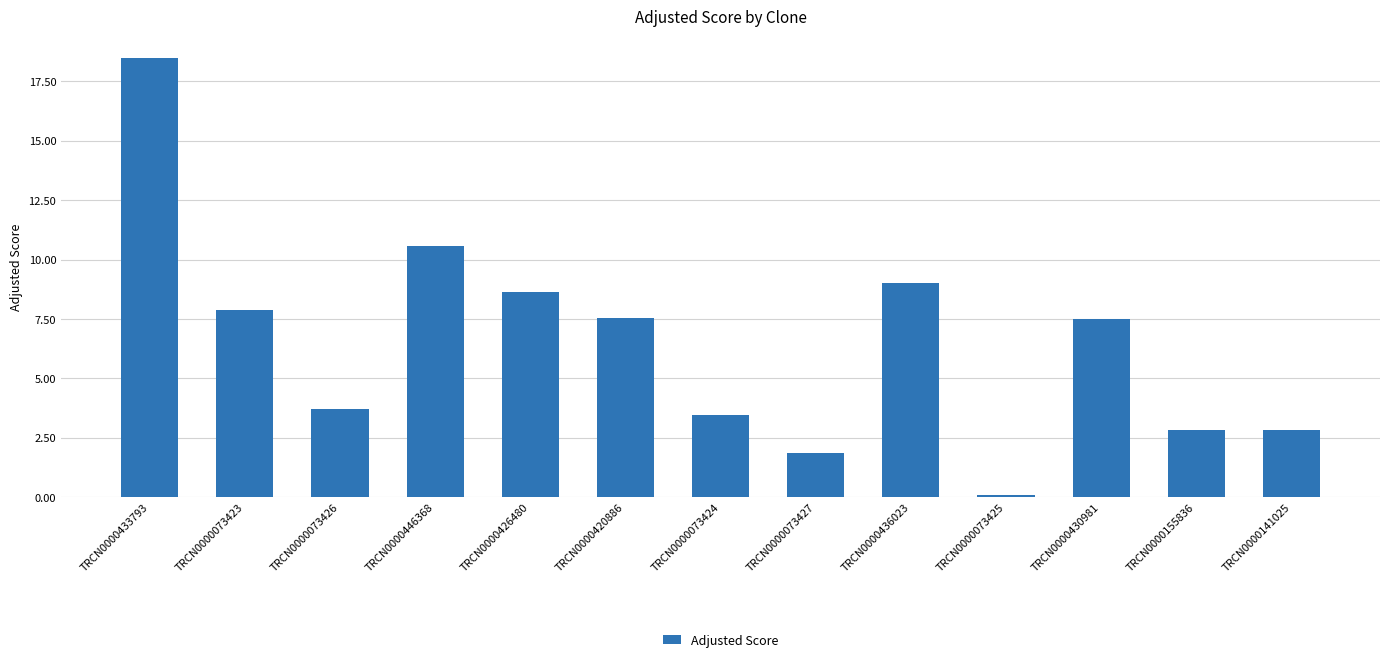

What position from the right is TRCN0000155836?

2